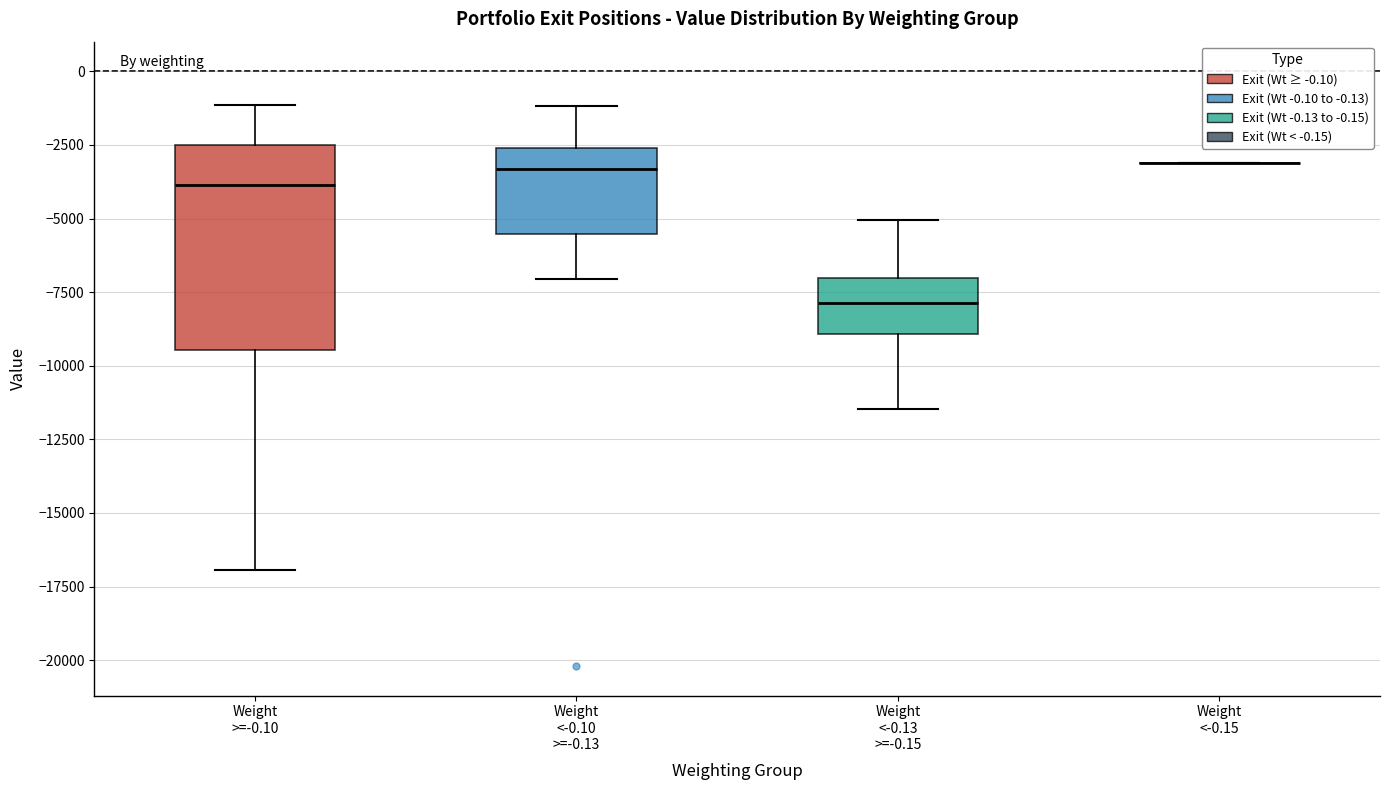

Which box is the tallest, from its lower edge to its upper edge?

Weight >=-0.10